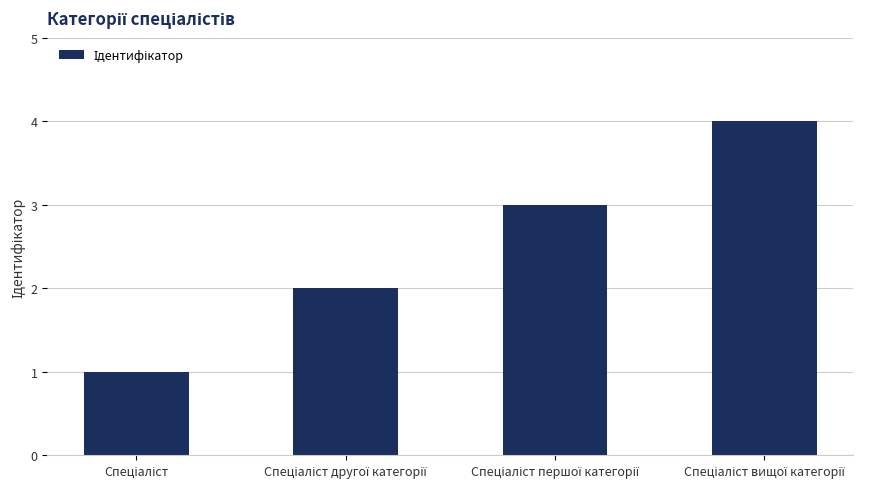

What is the maximum value shown in the chart?

4